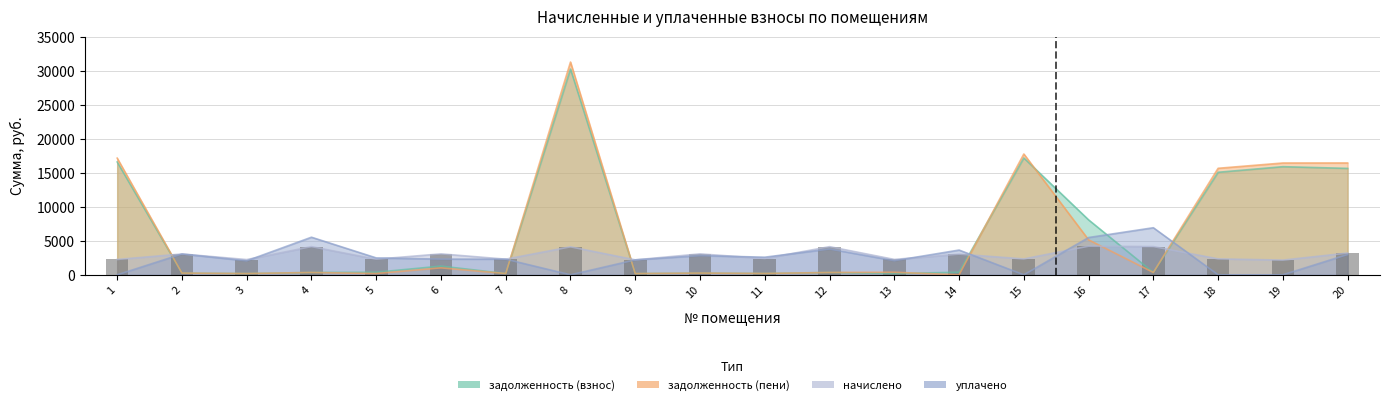

Are the bars horizontal?

No